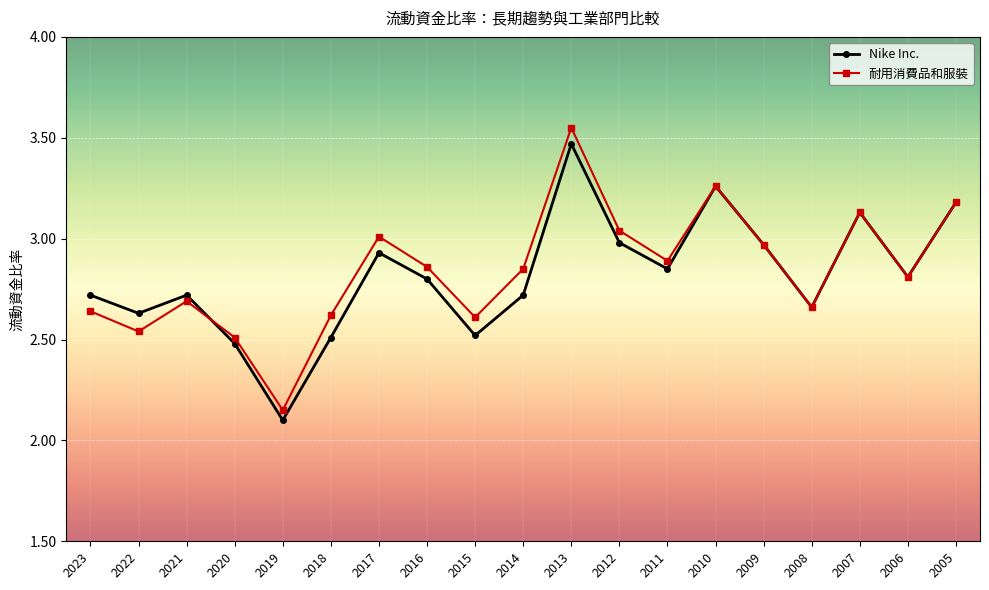

How many interior local valleys does the 耐用消費品和服裝 series have?

6